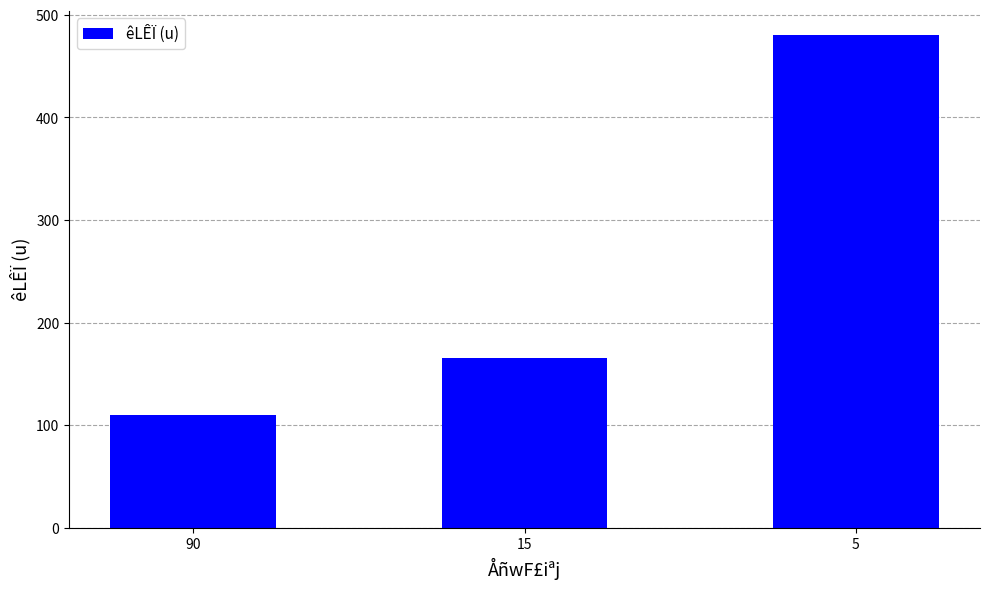

Reading left to right, transcribe all the data shown in this chart.

90=110	15=165	5=480